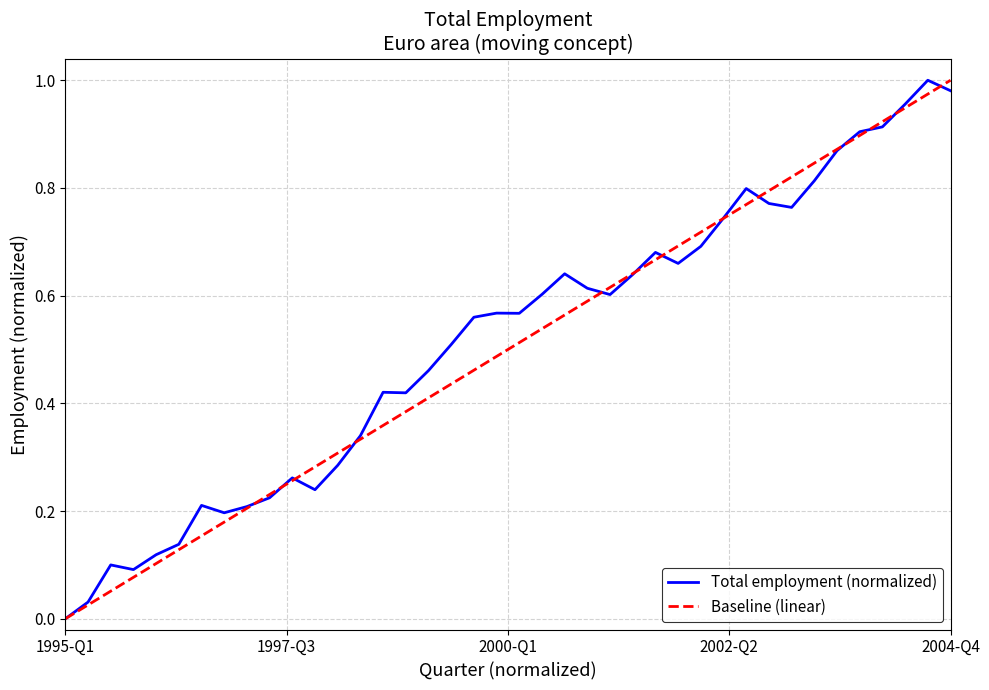

What is the difference between the maximum and minimum values?

1.0